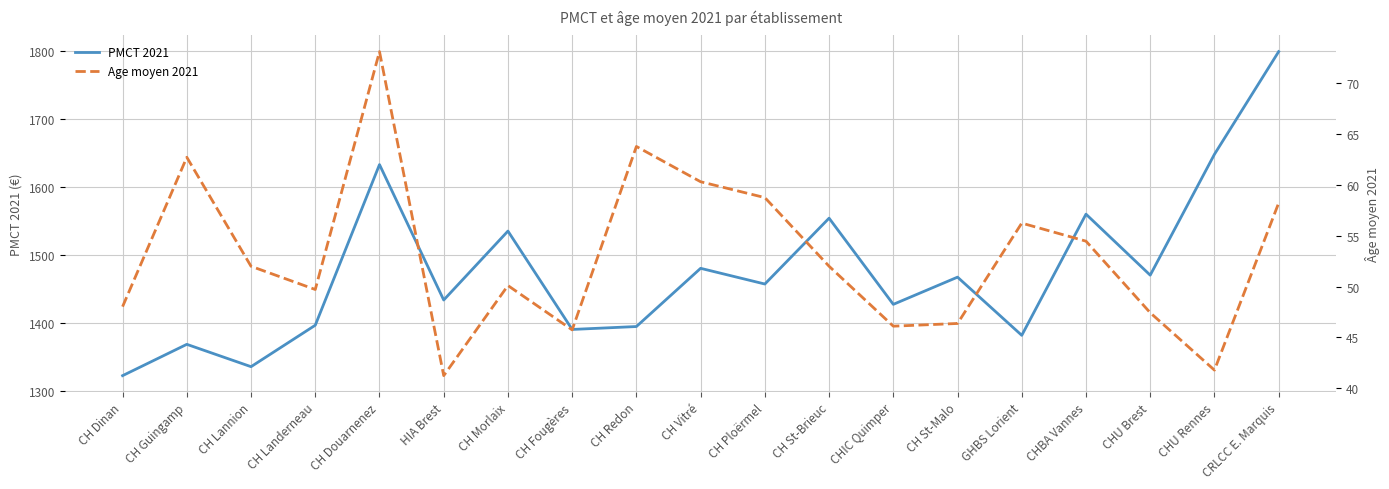

What is the sum of the PMCT 2021 values at CH Fougères and CH Redon?

2784.3